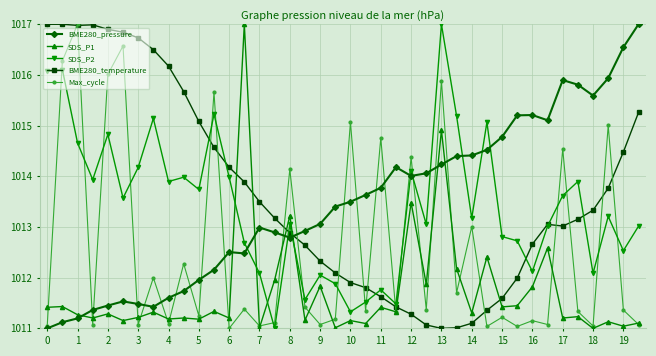

What is the highest value of the BME280_pressure series?

1017.0